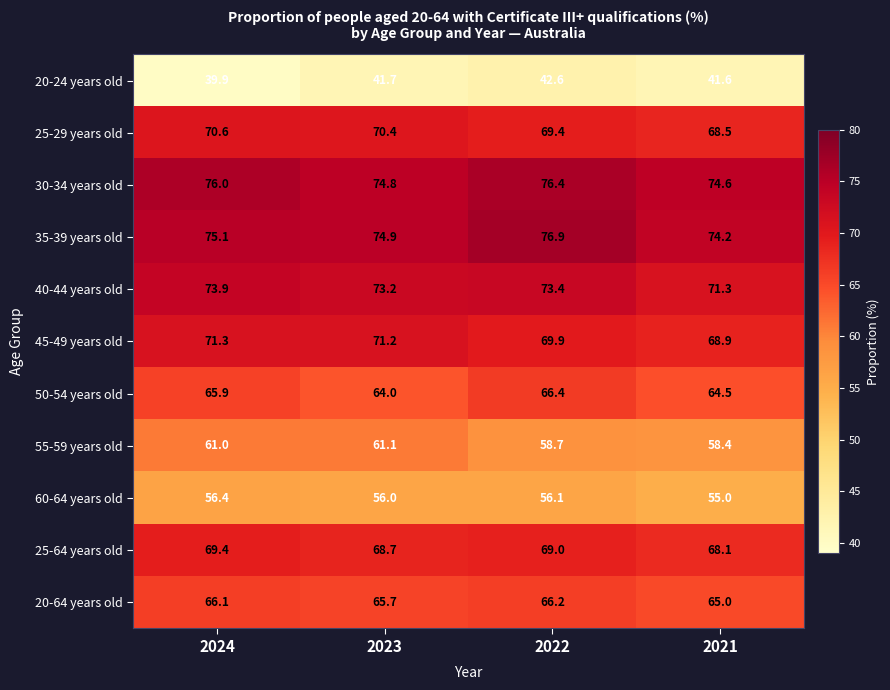

What is the difference between the highest and lowest values at 2024?

36.1